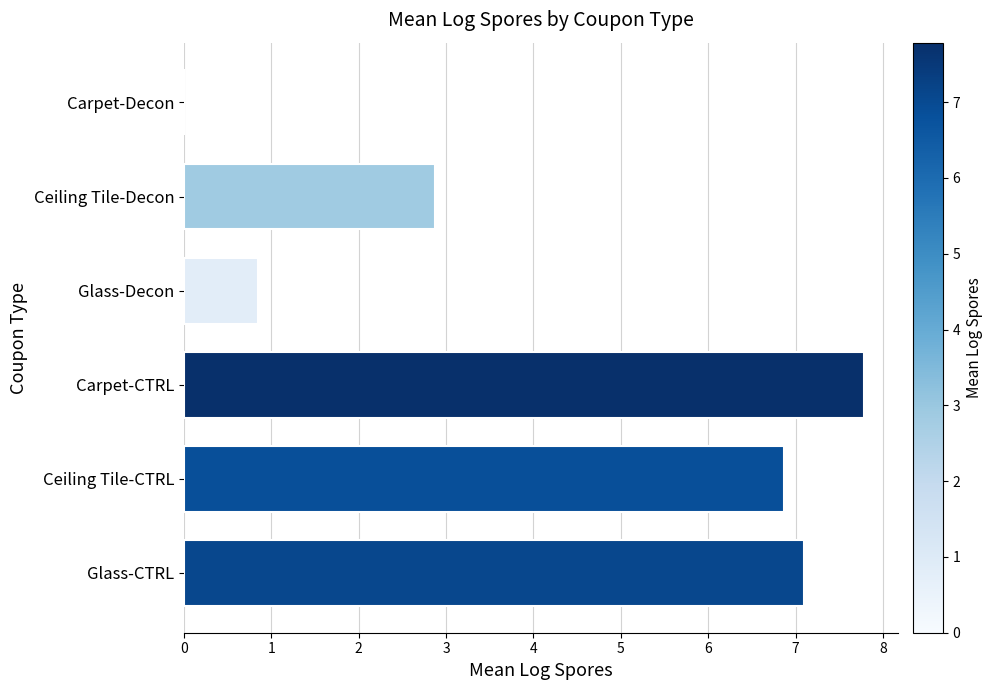

True or false: the data shows -5.4 at Carpet-Decon.

False